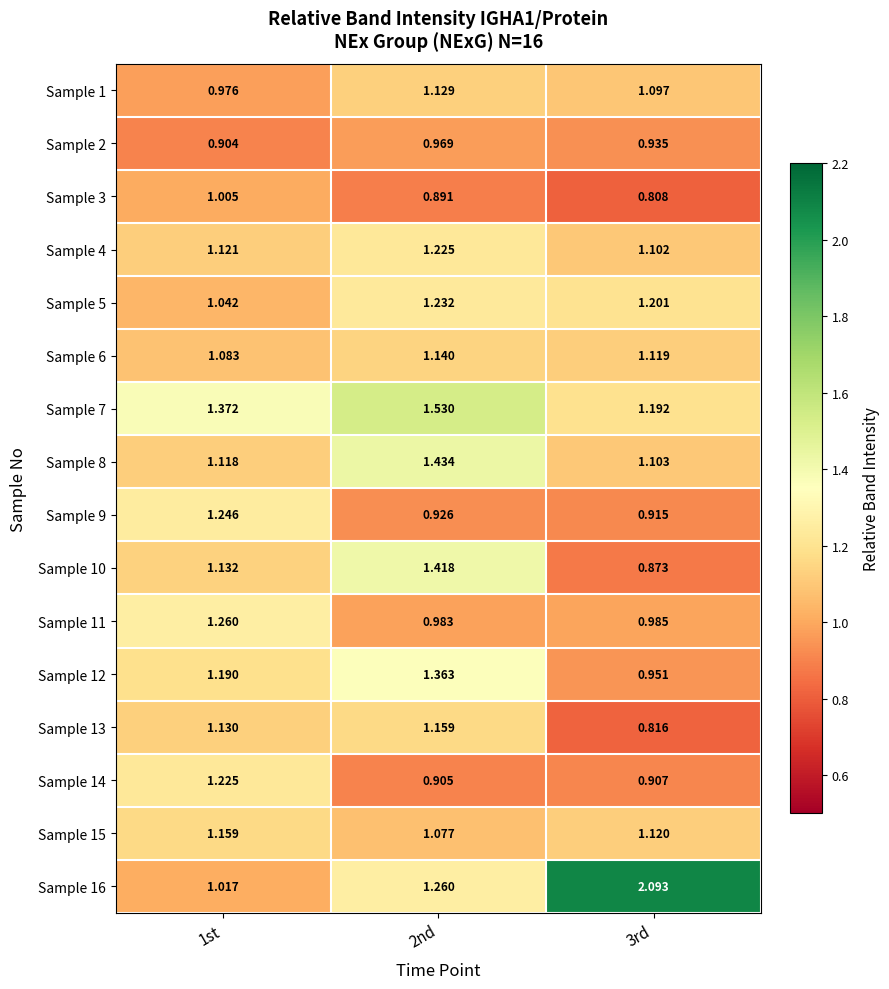

Reading right to left, extract all data points from this chart.

Sample 1: 3rd=1.1	2nd=1.1	1st=1.0
Sample 2: 3rd=0.9	2nd=1.0	1st=0.9
Sample 3: 3rd=0.8	2nd=0.9	1st=1.0
Sample 4: 3rd=1.1	2nd=1.2	1st=1.1
Sample 5: 3rd=1.2	2nd=1.2	1st=1.0
Sample 6: 3rd=1.1	2nd=1.1	1st=1.1
Sample 7: 3rd=1.2	2nd=1.5	1st=1.4
Sample 8: 3rd=1.1	2nd=1.4	1st=1.1
Sample 9: 3rd=0.9	2nd=0.9	1st=1.2
Sample 10: 3rd=0.9	2nd=1.4	1st=1.1
Sample 11: 3rd=1.0	2nd=1.0	1st=1.3
Sample 12: 3rd=1.0	2nd=1.4	1st=1.2
Sample 13: 3rd=0.8	2nd=1.2	1st=1.1
Sample 14: 3rd=0.9	2nd=0.9	1st=1.2
Sample 15: 3rd=1.1	2nd=1.1	1st=1.2
Sample 16: 3rd=2.1	2nd=1.3	1st=1.0